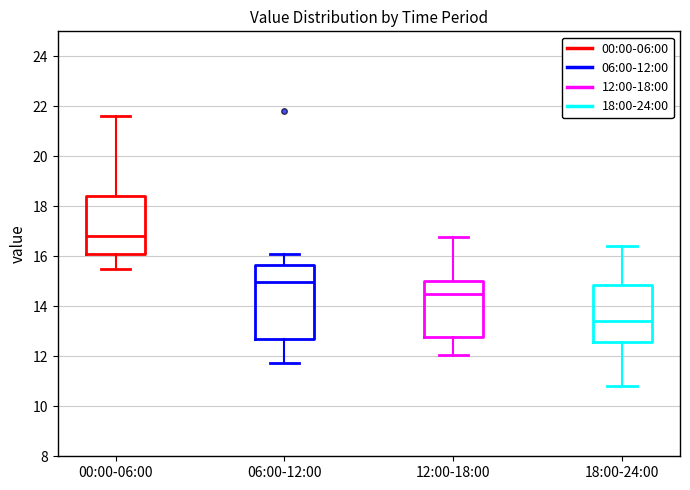

Comparing the boxes themselves (not the whiskers), which one is the tallest?

06:00-12:00